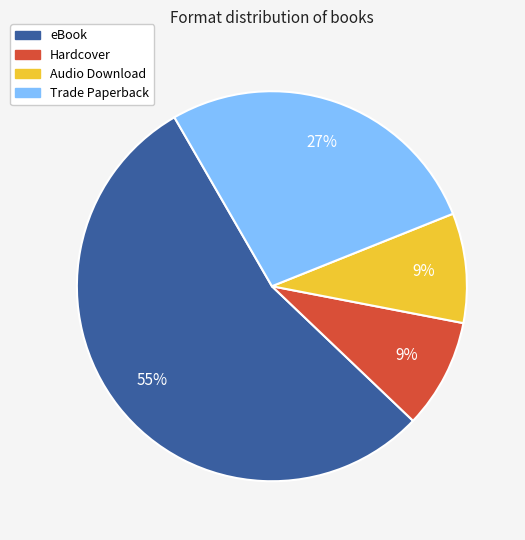

Do Hardcover and Audio Download together represent more than half of the pie?

No